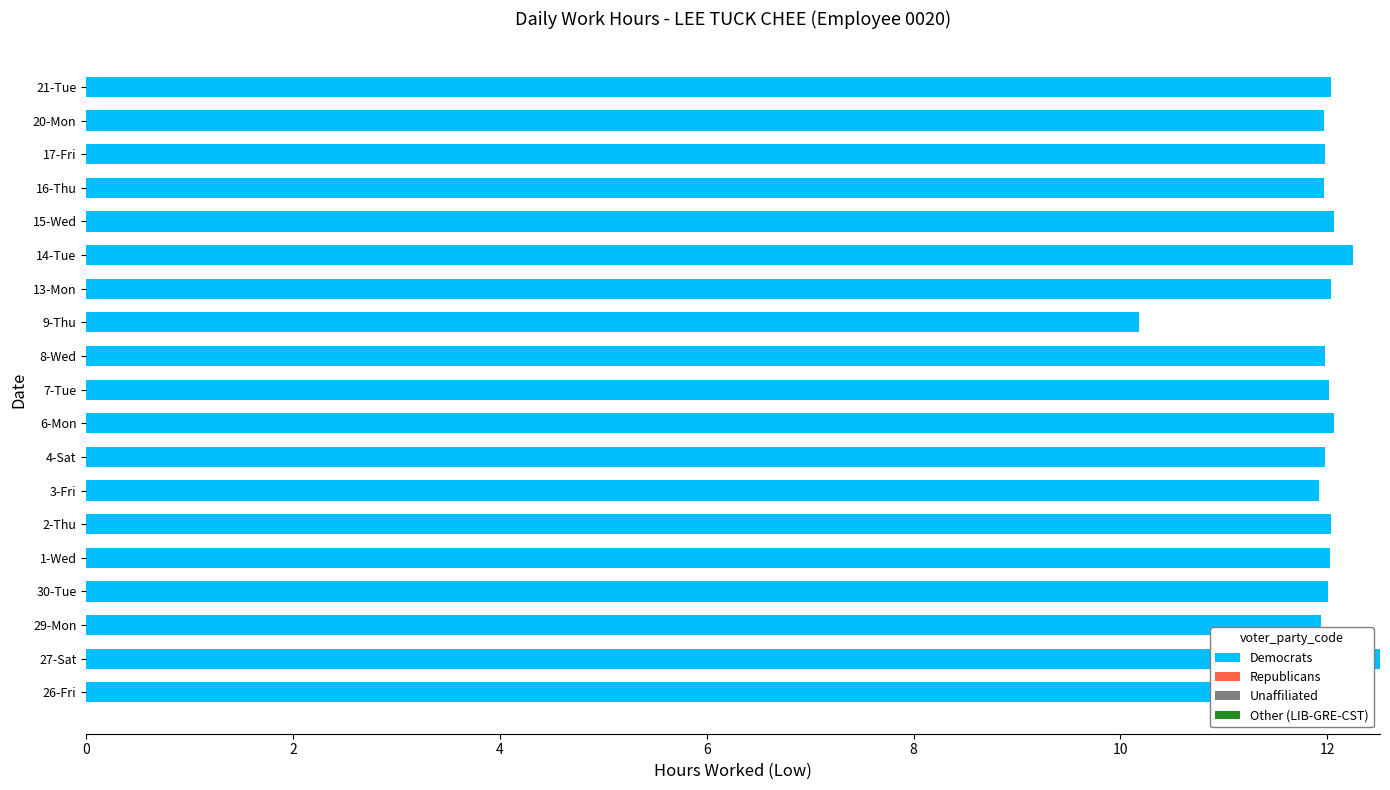

At which category does the chart reach its peak across all series?

27-Sat